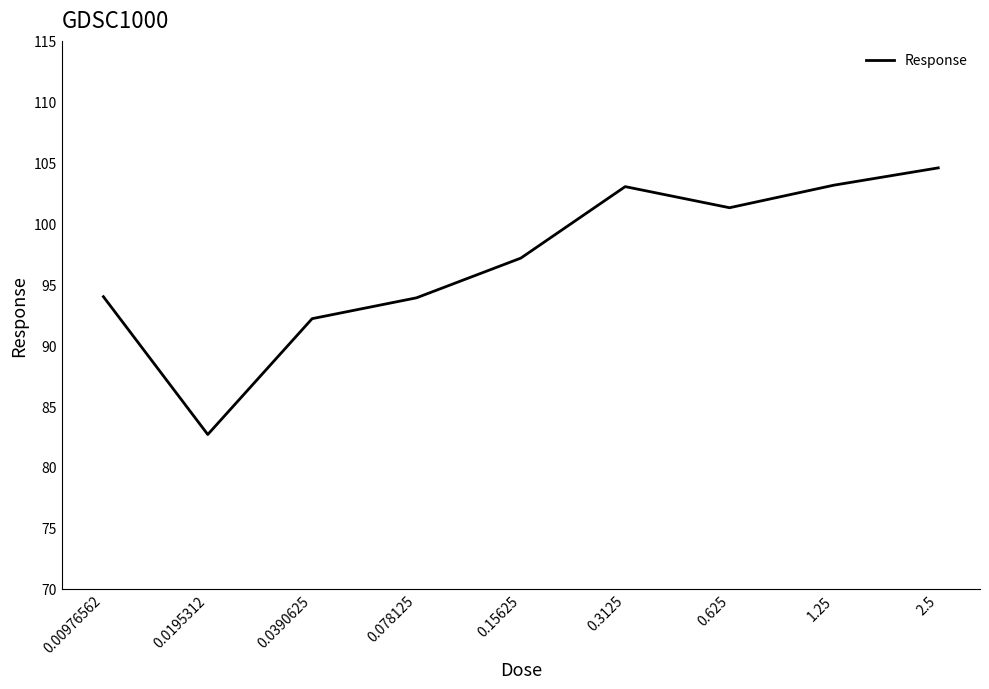

Is it true that the value at 0.0195312 is 29.5?

False